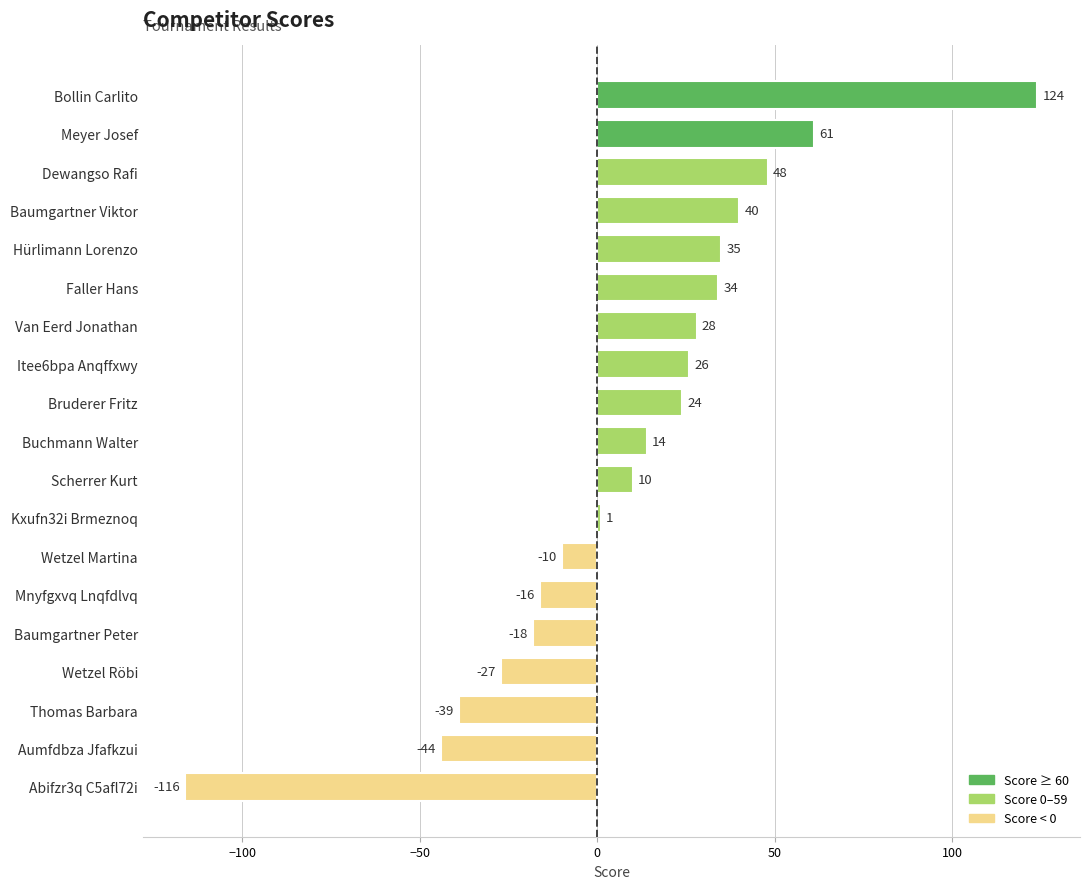

Which has a higher value, Itee6bpa Anqffxwy or Hürlimann Lorenzo?

Hürlimann Lorenzo